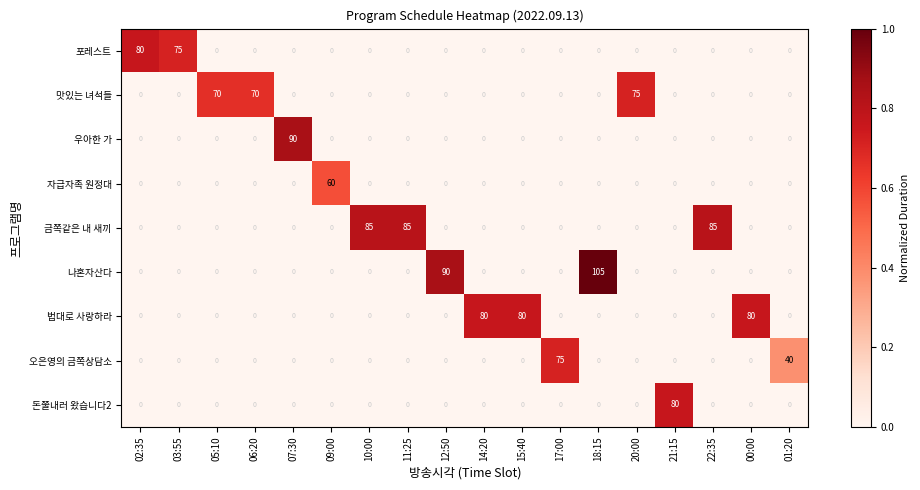

How many series are shown in this chart?

9